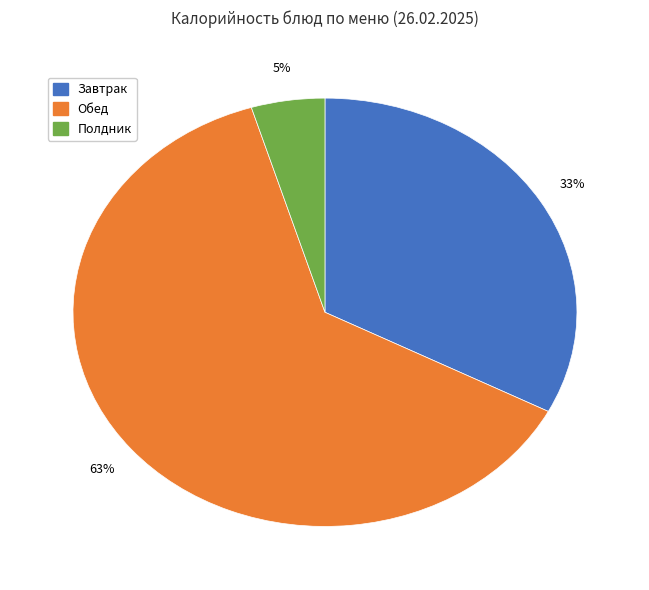

To the nearest percent, what is the average slice percentage?

33%